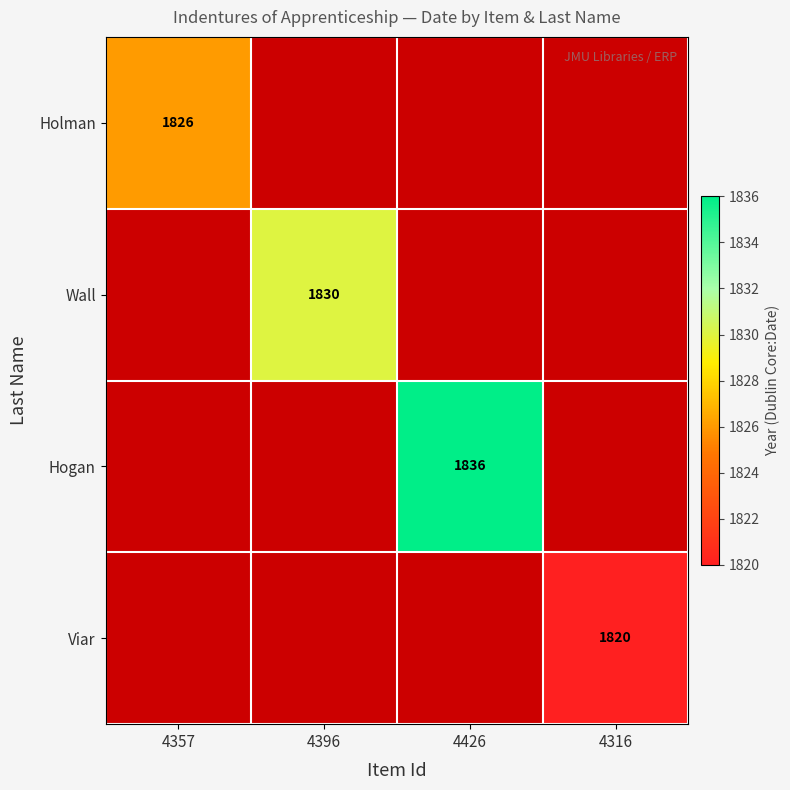

What is the greatest value displayed?

1836.0